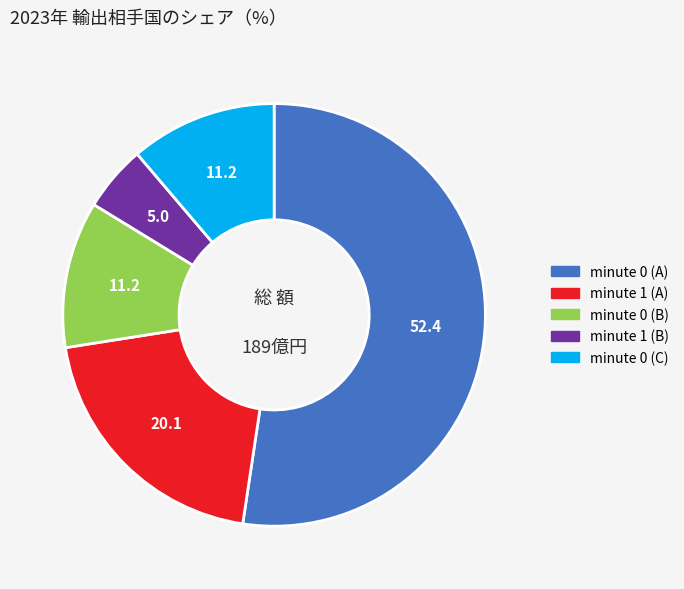

Is there any slice that represents more than half of the pie?

Yes